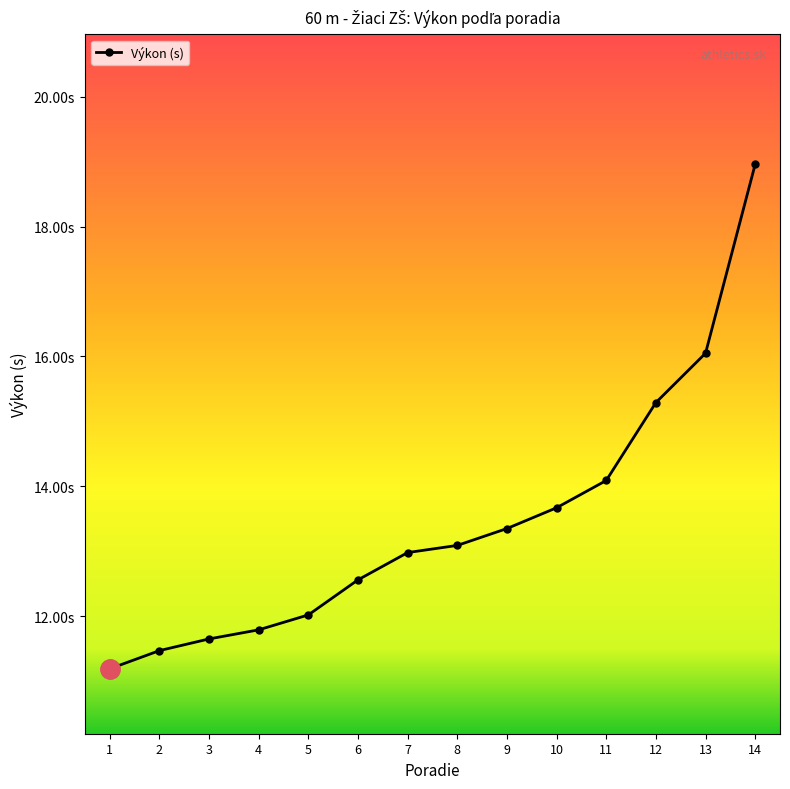

Reading left to right, what are all the values shown in this chart?

11.2	11.5	11.7	11.8	12.0	12.6	13.0	13.1	13.3	13.7	14.1	15.3	16.1	19.0